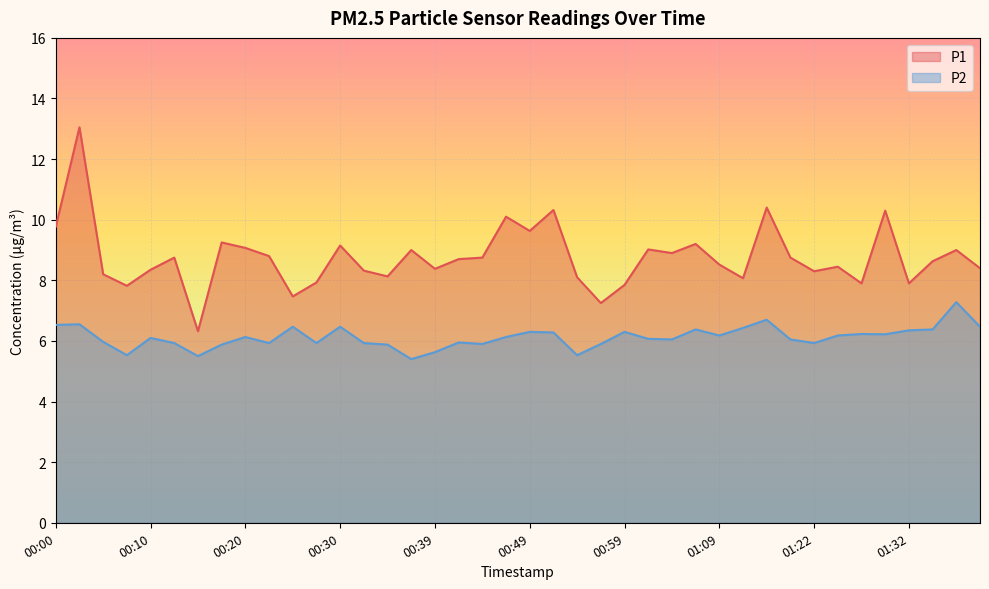

At which category does the chart reach its peak across all series?

00:03